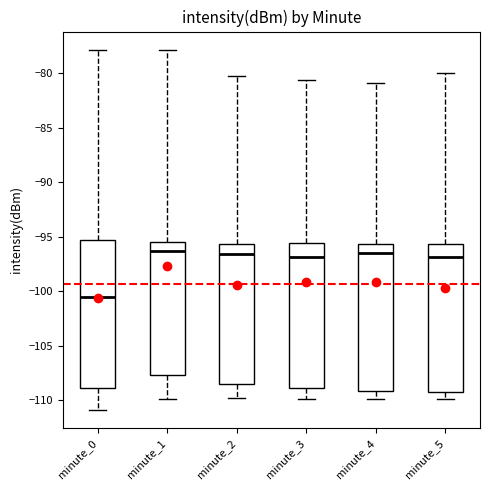

Reading left to right, transcribe this box plot: for each box, give where its median line is, the range the box spans, and where its two whiskers end, as read against the y-axis. The values are not printed on the chart, so give them approximately, as read against the axis.

minute_0: median -100.5, box -109.0 to -95.5, whiskers -111.0 to -78.0
minute_1: median -96.5, box -107.5 to -95.5, whiskers -110.0 to -78.0
minute_2: median -96.5, box -108.5 to -95.5, whiskers -110.0 to -80.0
minute_3: median -97.0, box -109.0 to -95.5, whiskers -110.0 to -80.5
minute_4: median -96.5, box -109.0 to -95.5, whiskers -110.0 to -81.0
minute_5: median -97.0, box -109.0 to -95.5, whiskers -110.0 to -80.0